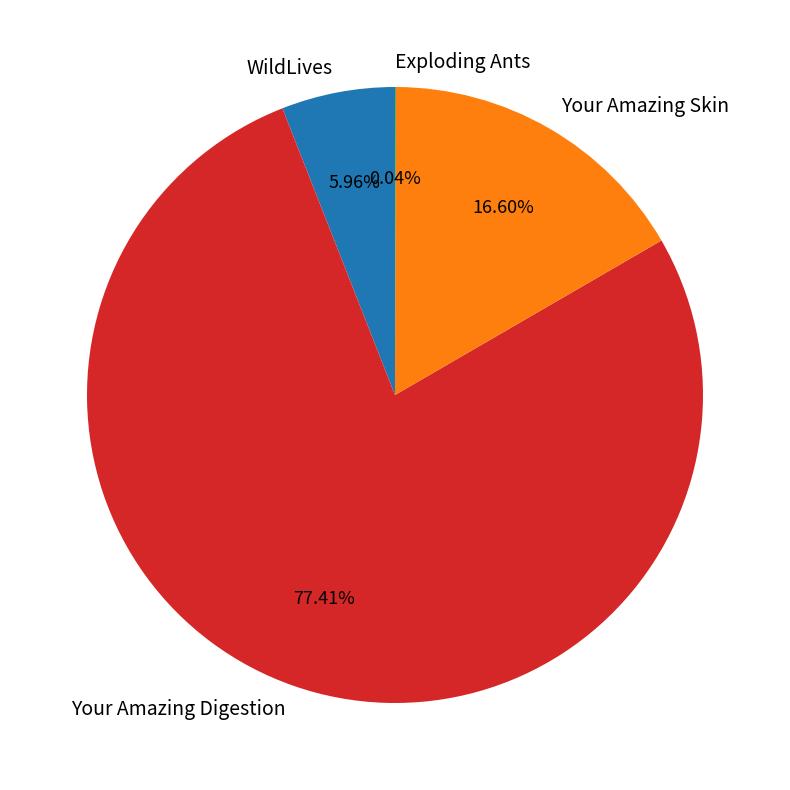

Do WildLives and Your Amazing Digestion together represent more than half of the pie?

Yes